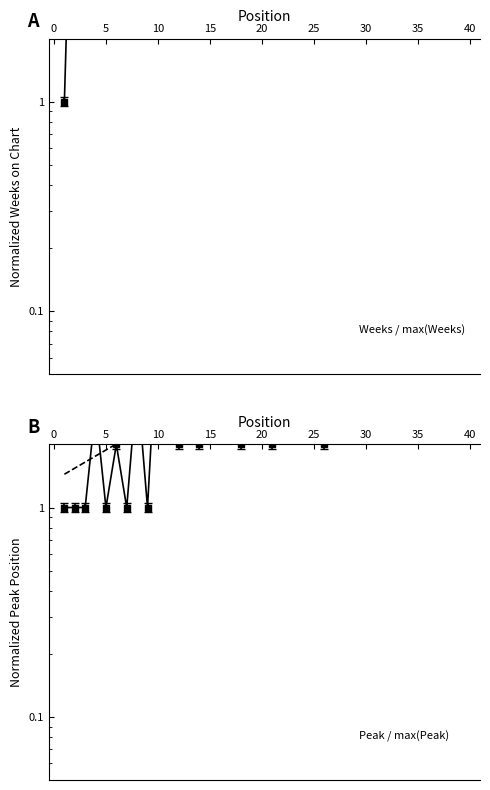

Which series ends up on top after the final intersection of Weeks on Chart and Peak Position?

Weeks on Chart